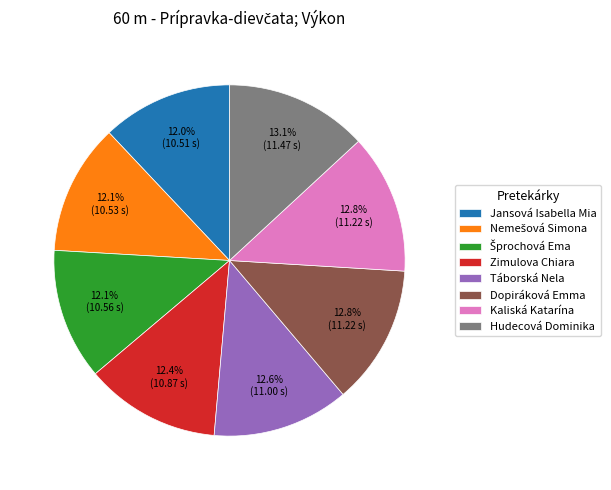

To the nearest percent, what is the difference between the largest and smallest slice percentages?

1%